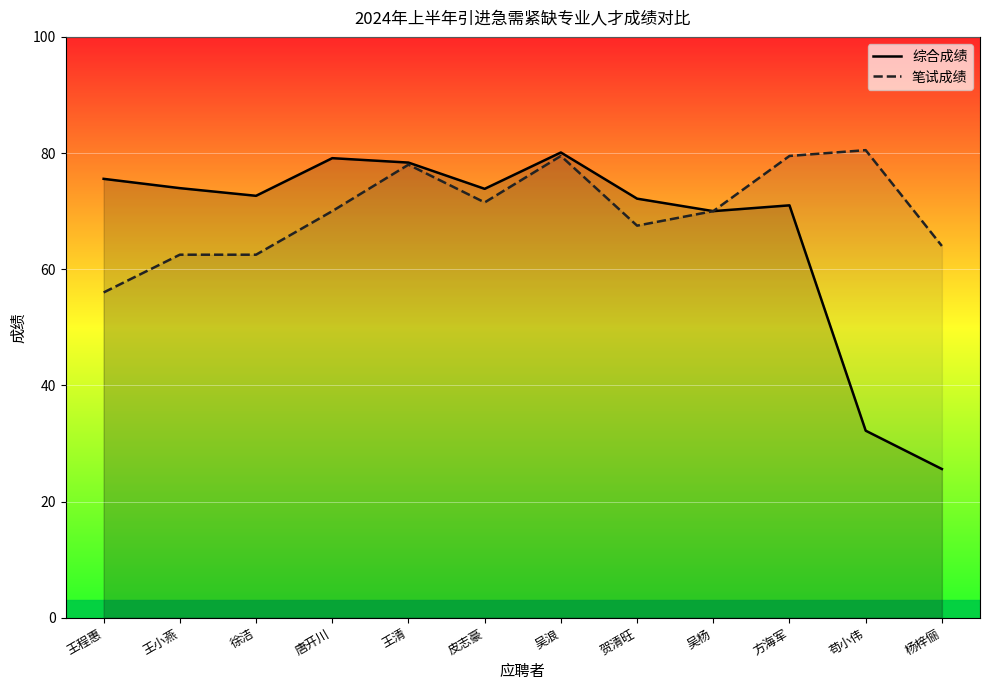

What is the value of the 综合成绩 point at the 7th from the left?

80.1